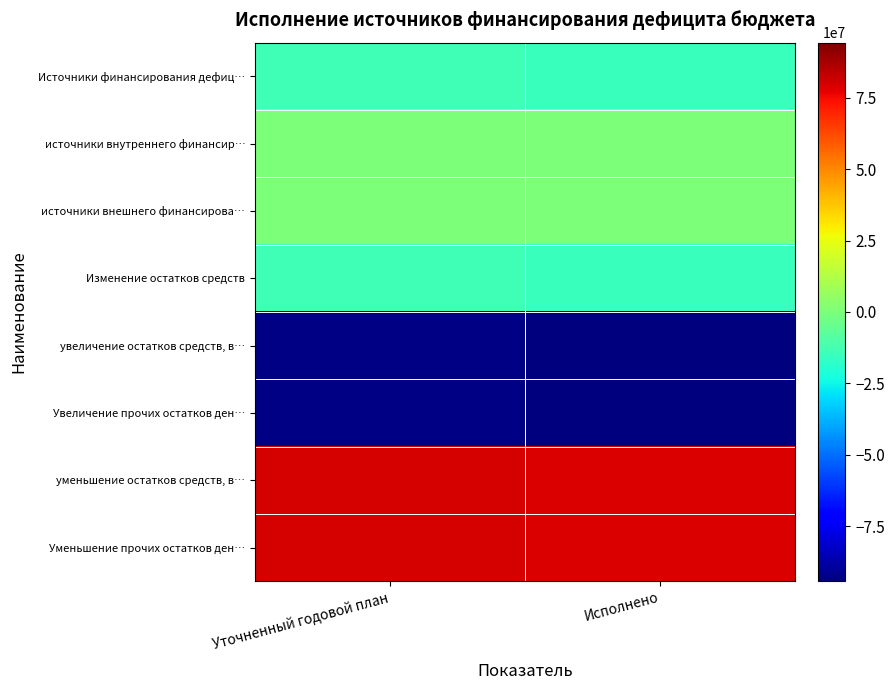

Which has a higher value, Исполнено or Уточненный годовой план?

Уточненный годовой план